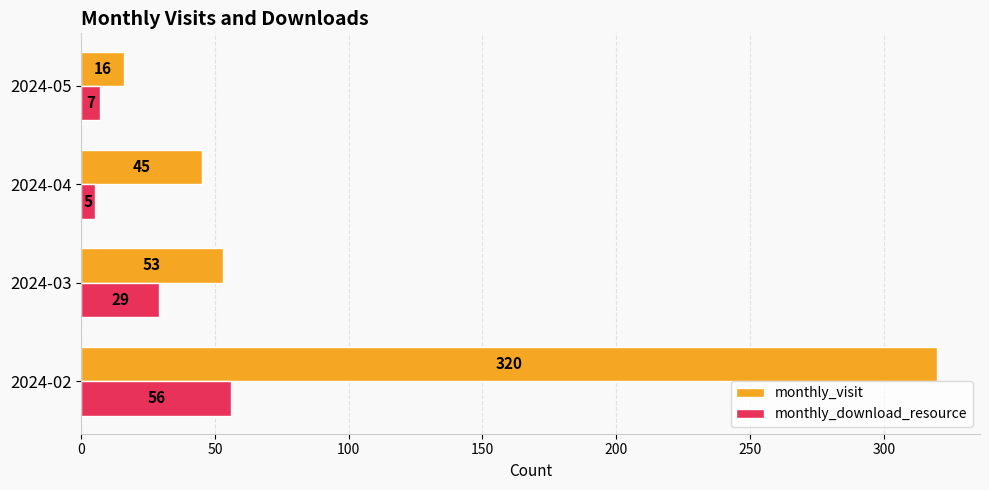

The monthly_visit series shows 73 at 2024-03. True or false?

False